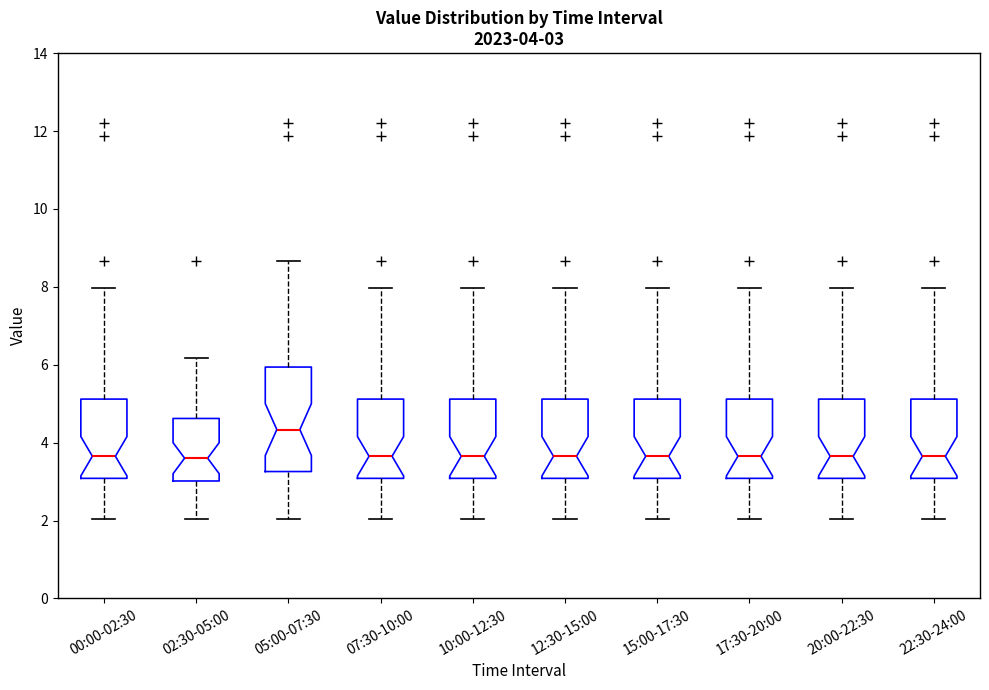

Which box is the tallest, from its lower edge to its upper edge?

05:00-07:30